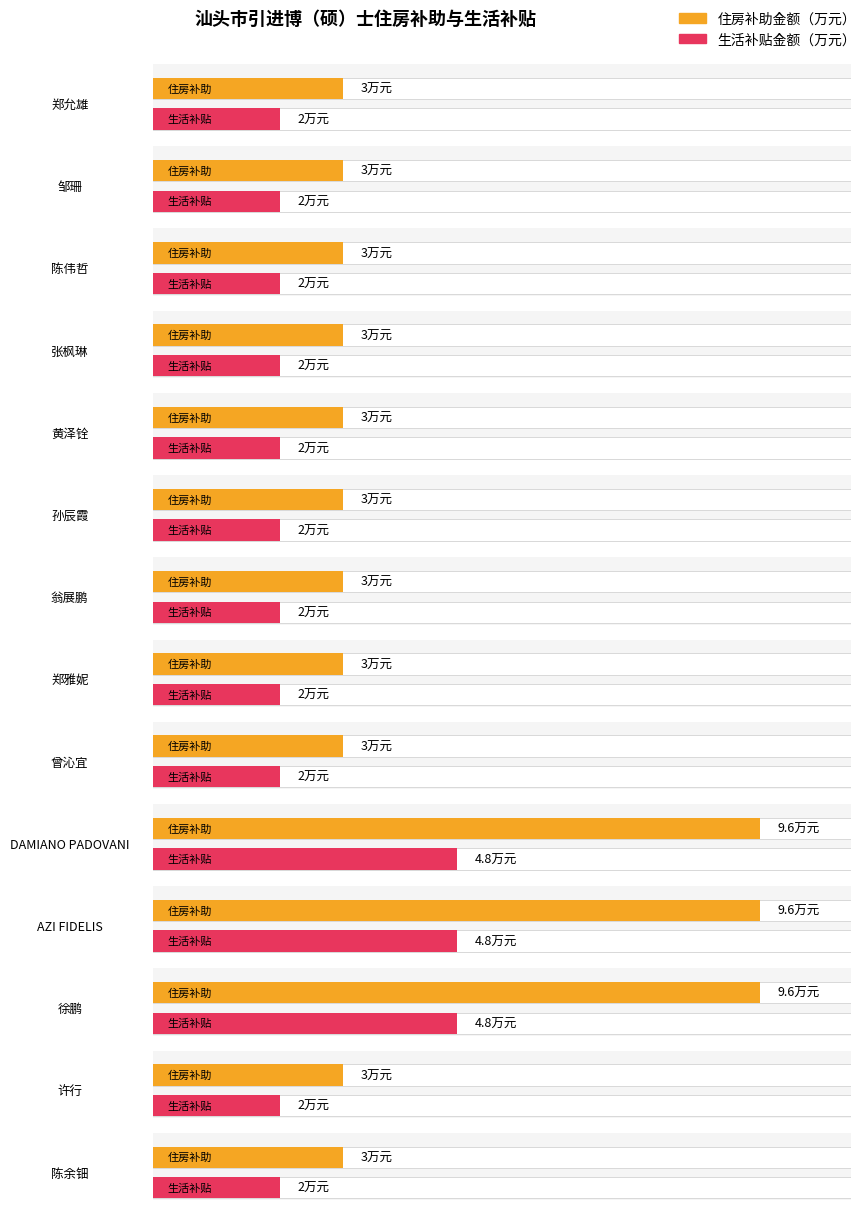

How many distinct data groups are displayed?

2